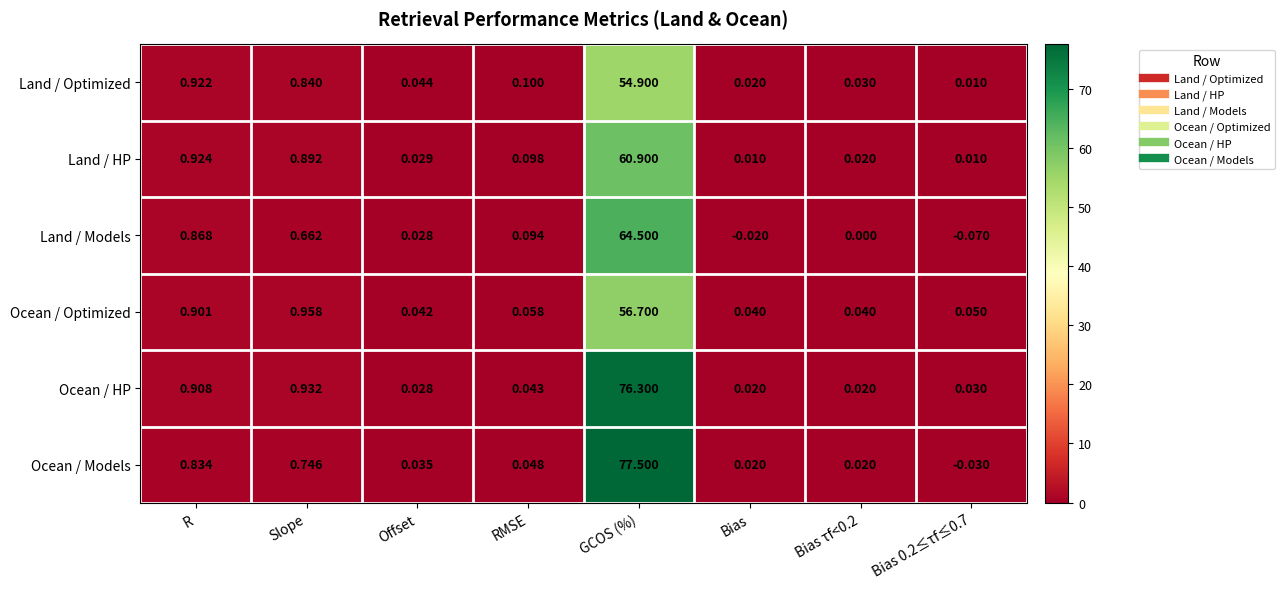

Which series changed the most between R and Slope?

Land / Models